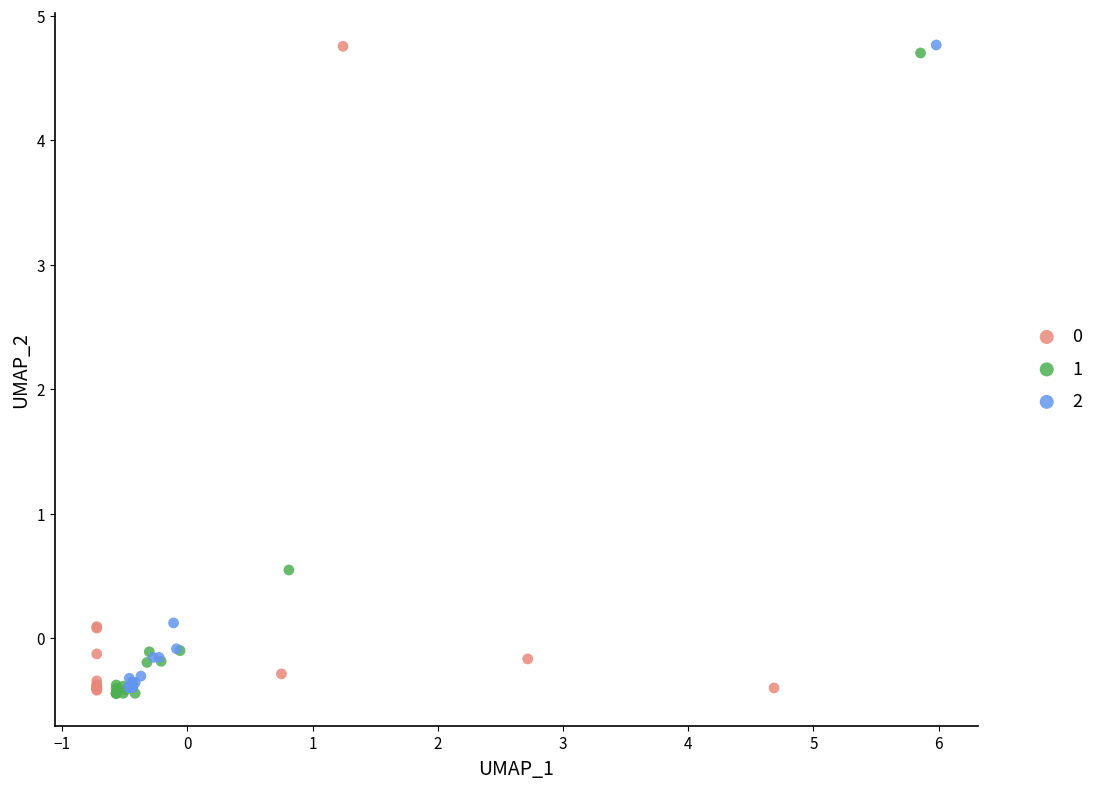

What are all the series names shown in the legend?

0, 1, 2